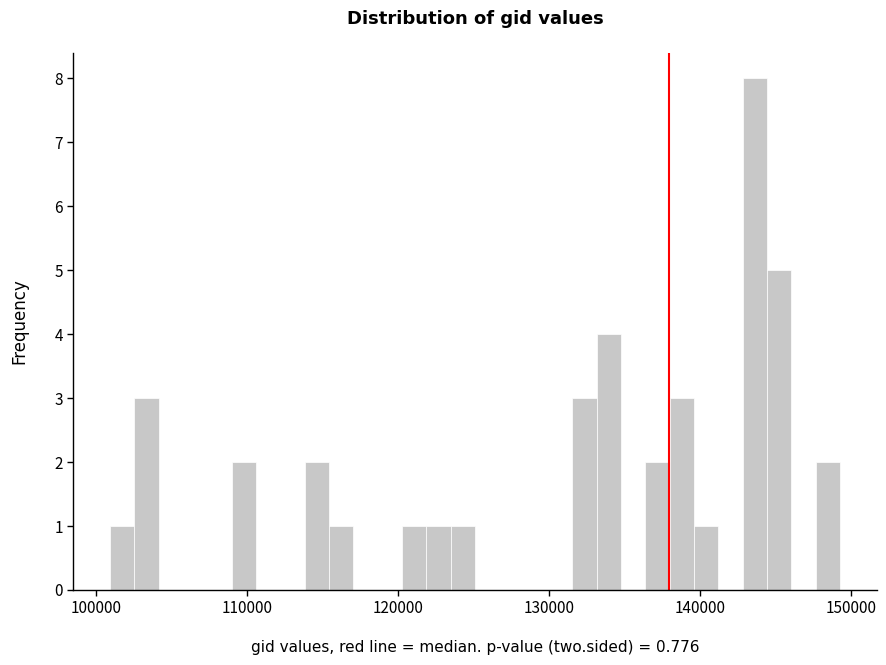

Around what value on the x-axis is the tallest bar? Give the approximate position of its centre, as read against the axis.

144000